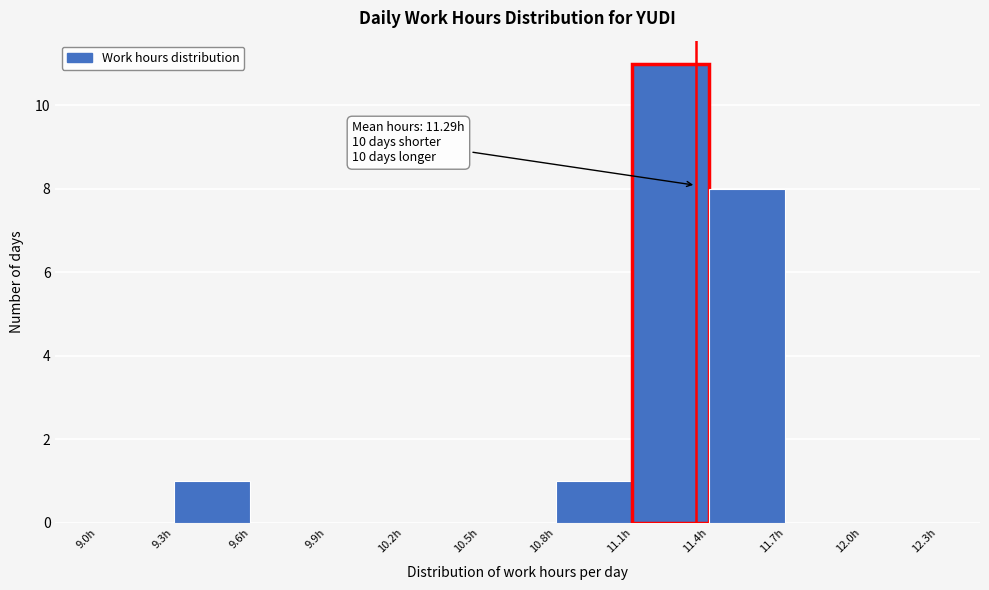

Which range on the x-axis has the tallest bar?

11.1 to 11.4